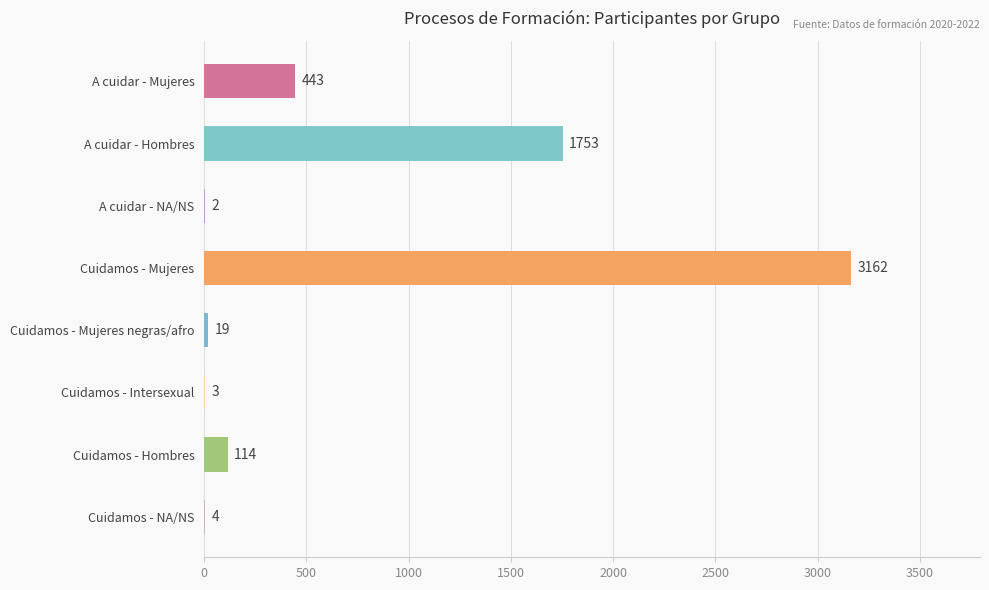

What is the greatest value displayed?

3162